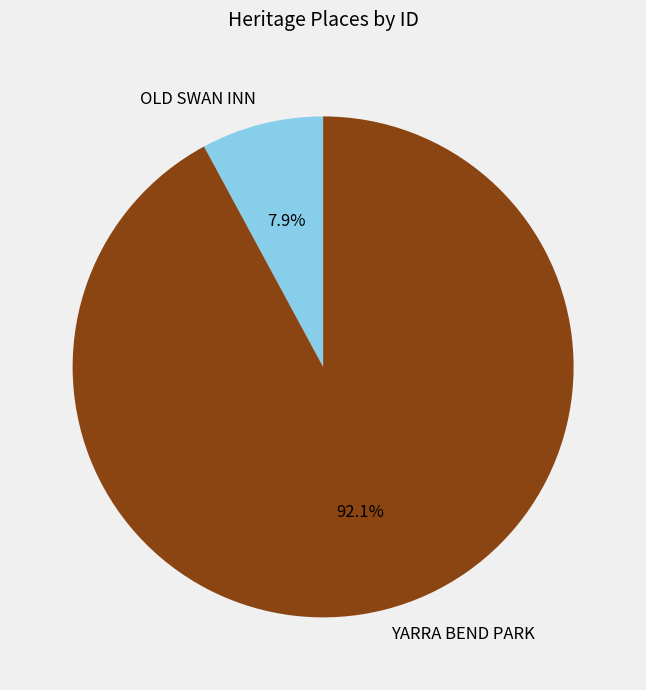

To the nearest percent, what is the difference between the YARRA BEND PARK and OLD SWAN INN slice percentages?

84%